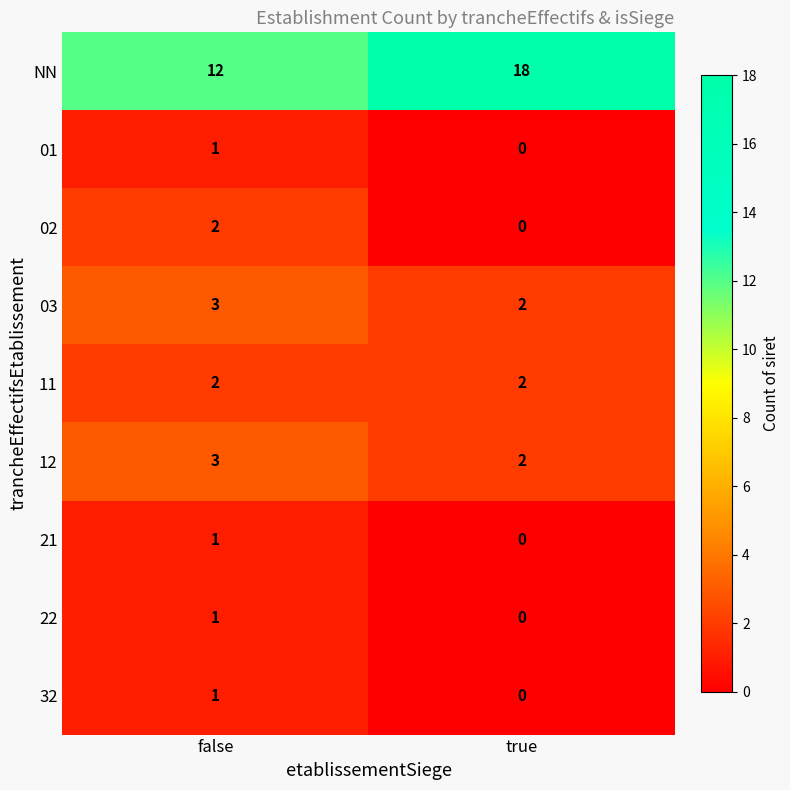

What is the total value across all series at false?

26